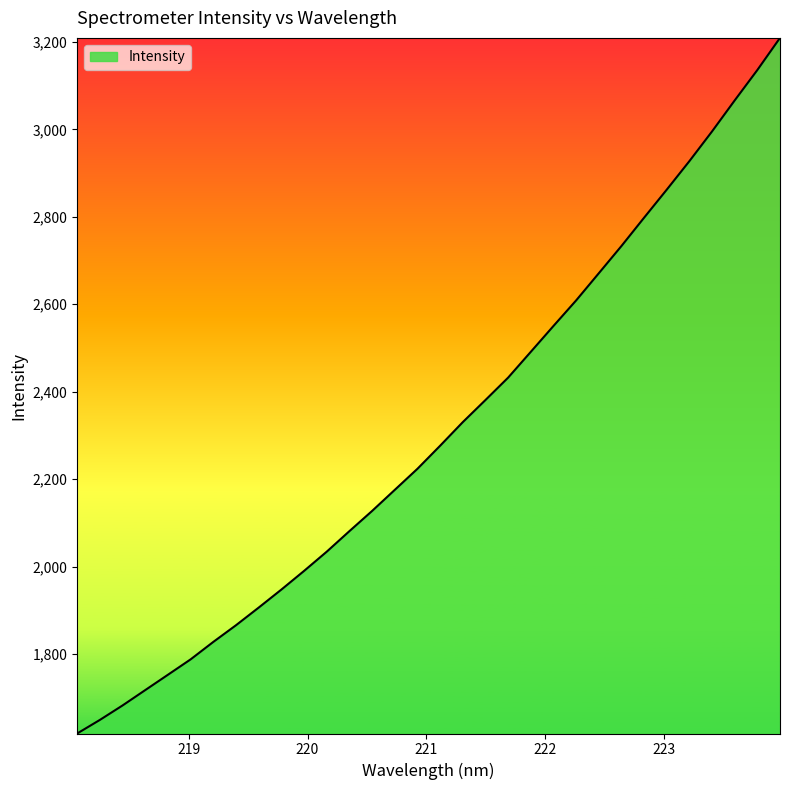

What is the maximum value shown in the chart?

3209.2